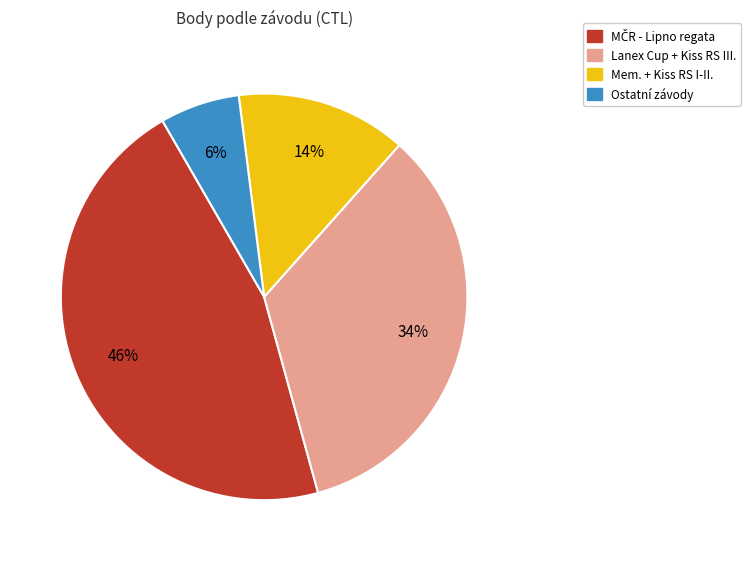

How many slices are in this pie chart?

4